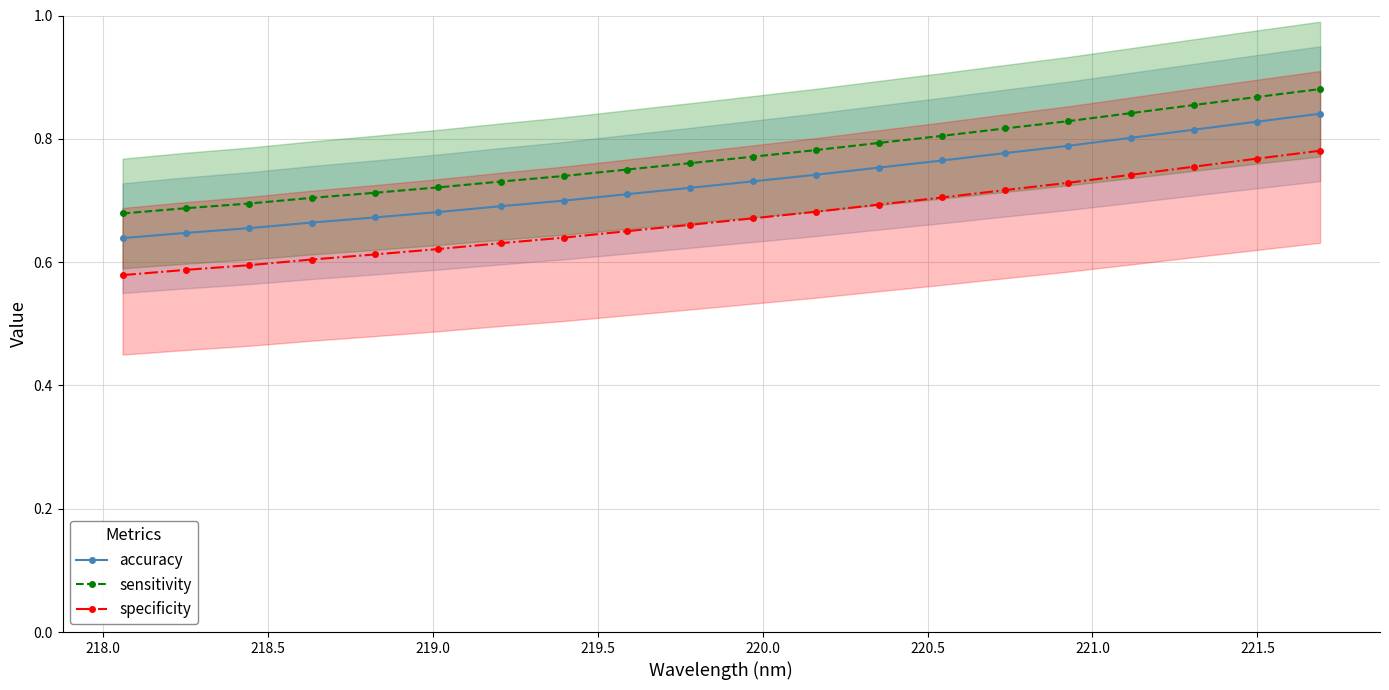

What is the minimum value for sensitivity?

0.7